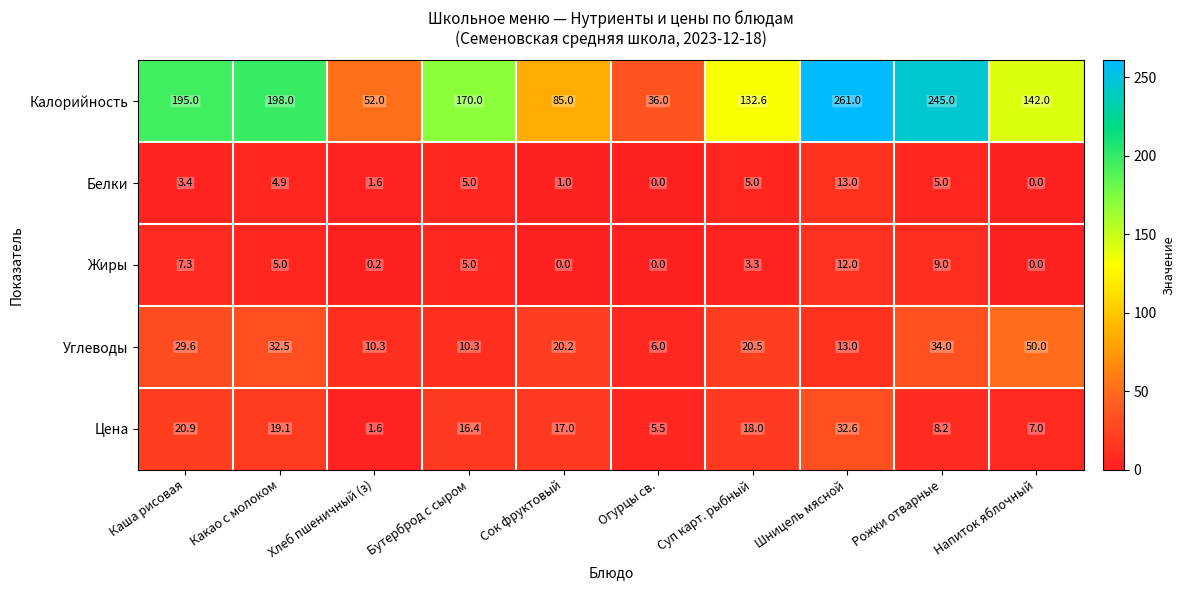

The value of Углеводы at Сок фруктовый is 20.2. True or false?

True